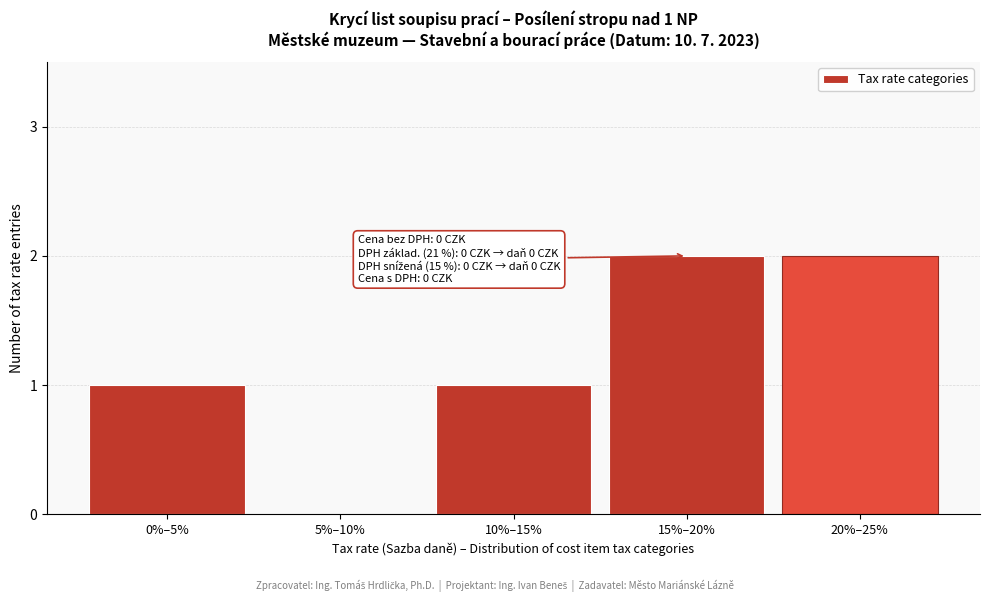

Reading left to right, what are all the values shown in this chart?

0%–5%=1	5%–10%=0	10%–15%=1	15%–20%=2	20%–25%=2